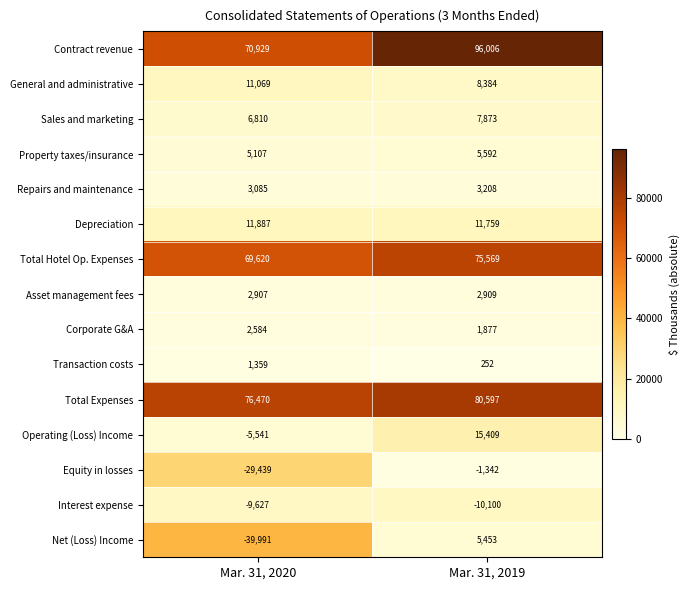

Count the number of data series in this chart.

15